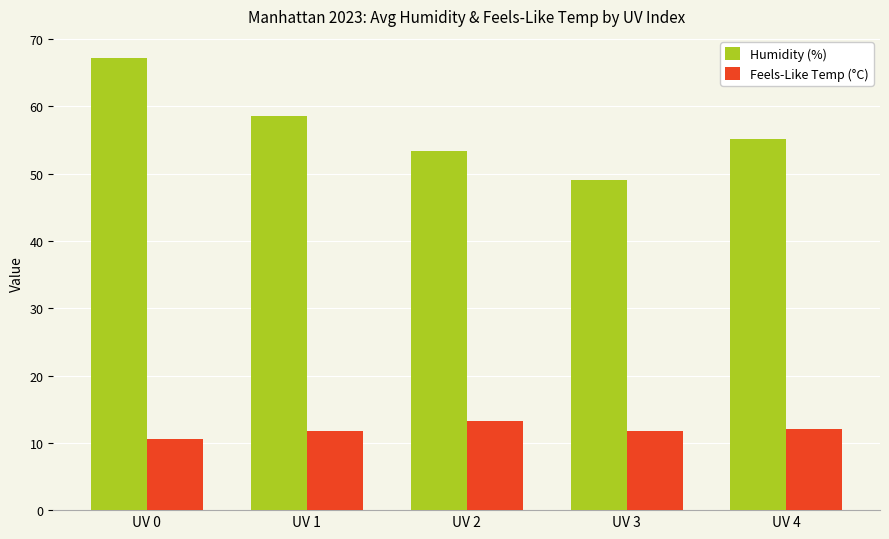

Which series has the widest spread of values?

Humidity (%)